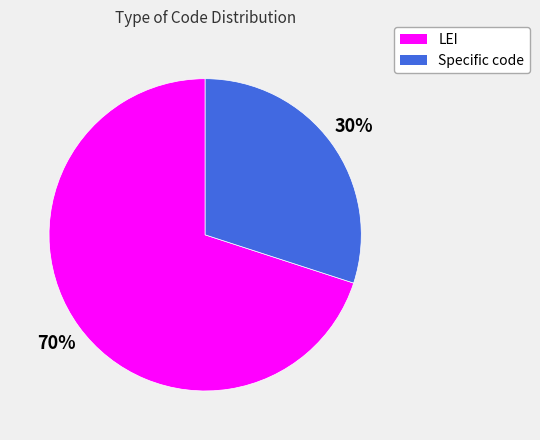

The LEI slice represents 70% of the pie. True or false?

True